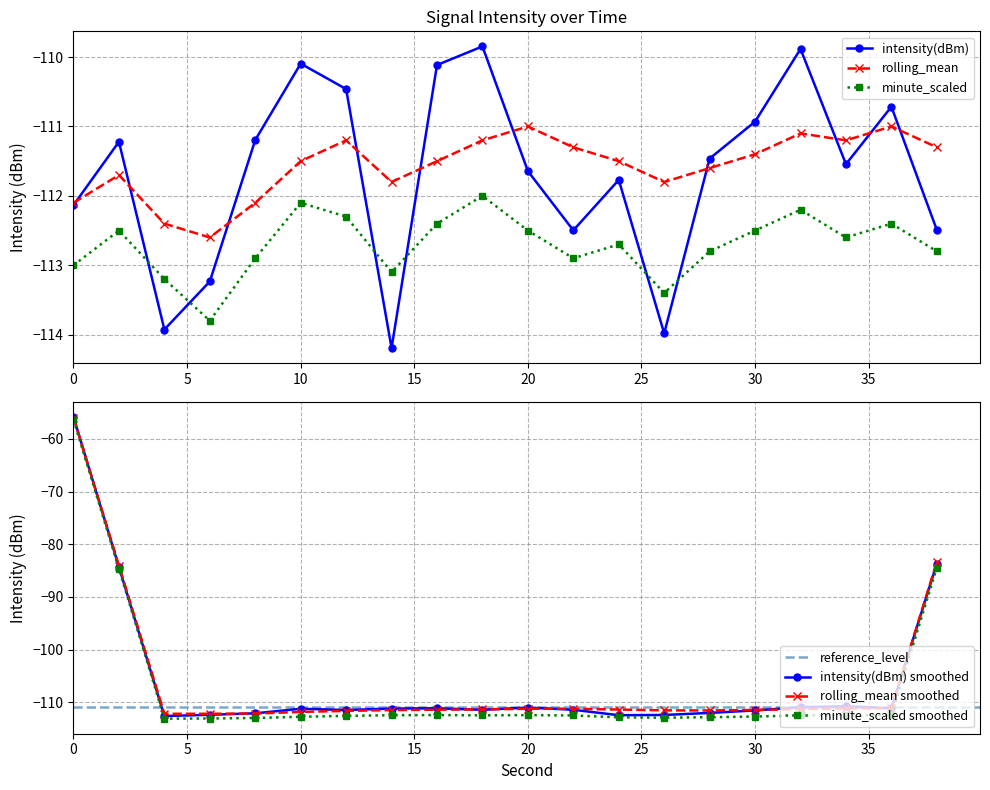

Reading right to left, what are all the values shown in this chart?

intensity(dBm): 38=-112.5	36=-110.7	34=-111.5	32=-109.9	30=-110.9	28=-111.5	26=-114.0	24=-111.8	22=-112.5	20=-111.6	18=-109.8	16=-110.1	14=-114.2	12=-110.5	10=-110.1	8=-111.2	6=-113.2	4=-113.9	2=-111.2	0=-112.1
rolling_mean: 38=-111.3	36=-111.0	34=-111.2	32=-111.1	30=-111.4	28=-111.6	26=-111.8	24=-111.5	22=-111.3	20=-111.0	18=-111.2	16=-111.5	14=-111.8	12=-111.2	10=-111.5	8=-112.1	6=-112.6	4=-112.4	2=-111.7	0=-112.1
minute_scaled: 38=-112.8	36=-112.4	34=-112.6	32=-112.2	30=-112.5	28=-112.8	26=-113.4	24=-112.7	22=-112.9	20=-112.5	18=-112.0	16=-112.4	14=-113.1	12=-112.3	10=-112.1	8=-112.9	6=-113.8	4=-113.2	2=-112.5	0=-113.0